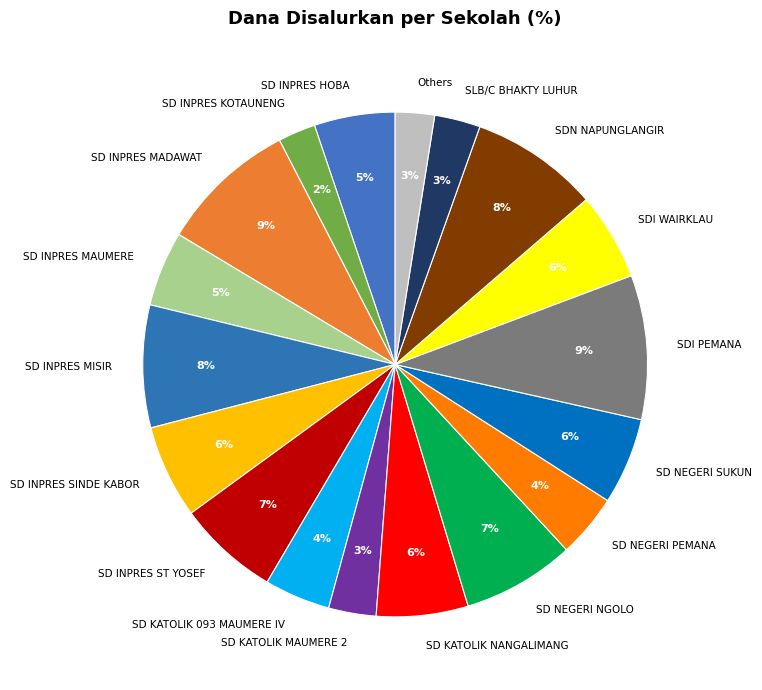

Is it true that SD KATOLIK MAUMERE 2 is 17% of the pie?

False